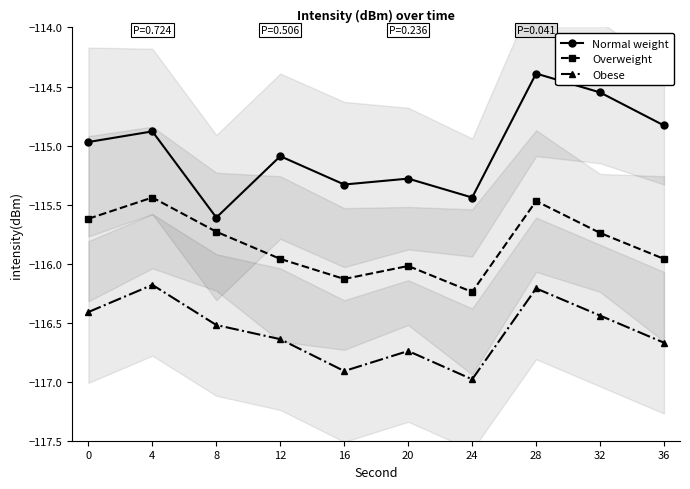

What is the minimum value for Obese?

-117.0